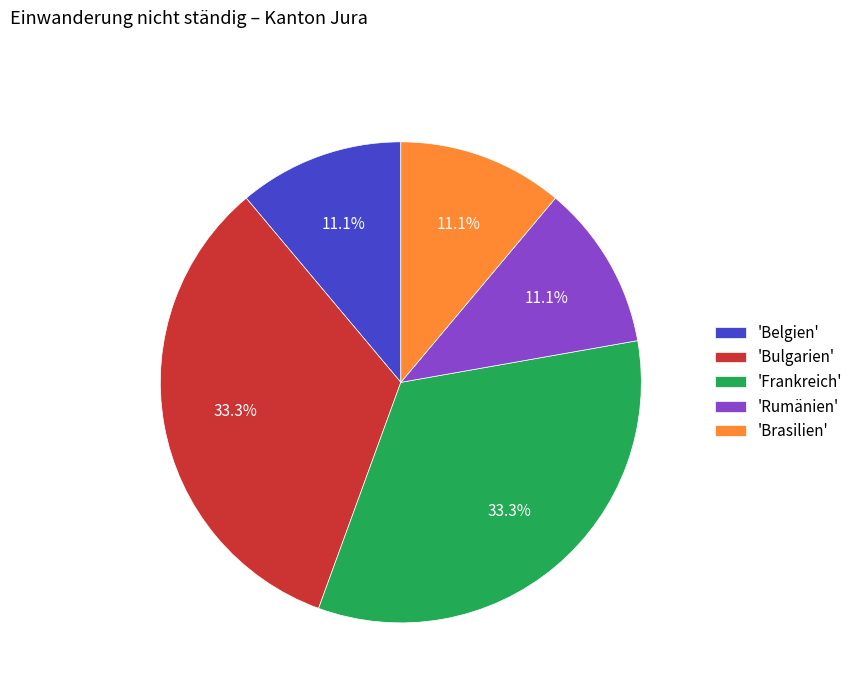

Approximately how many times larger is the value at 'Brasilien' compared to 'Belgien'?

1.0